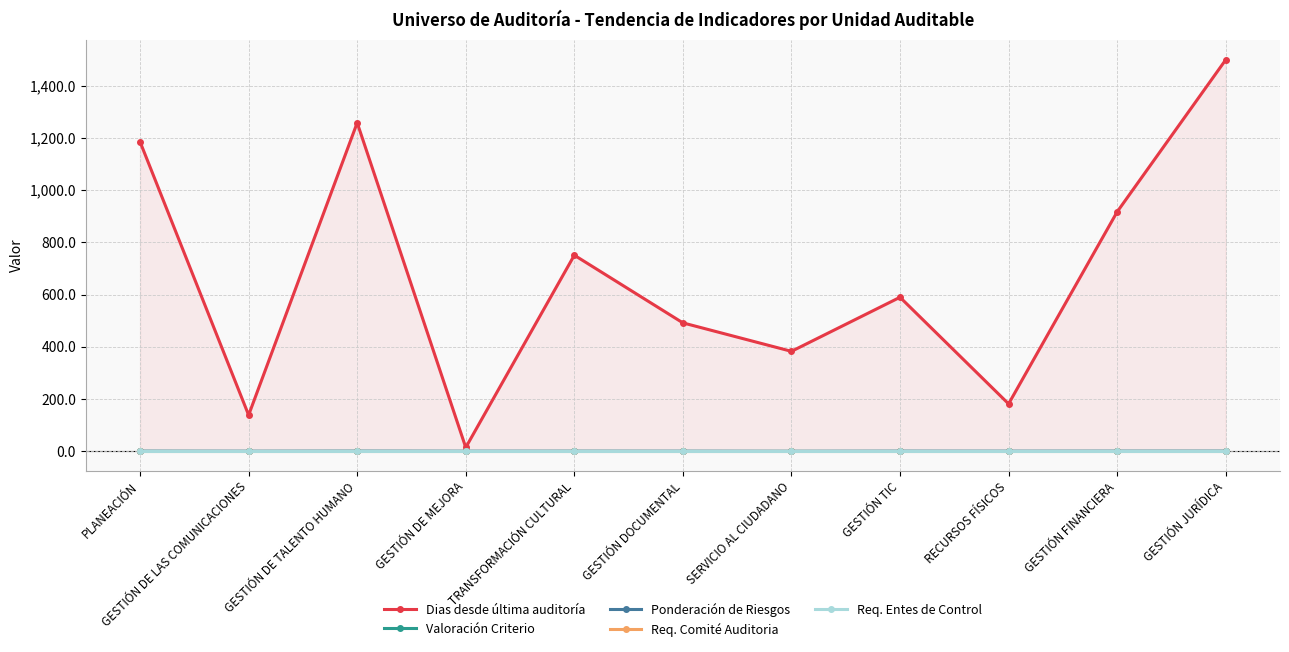

True or false: Req. Entes de Control and Req. Comité Auditoria cross at least once.

False